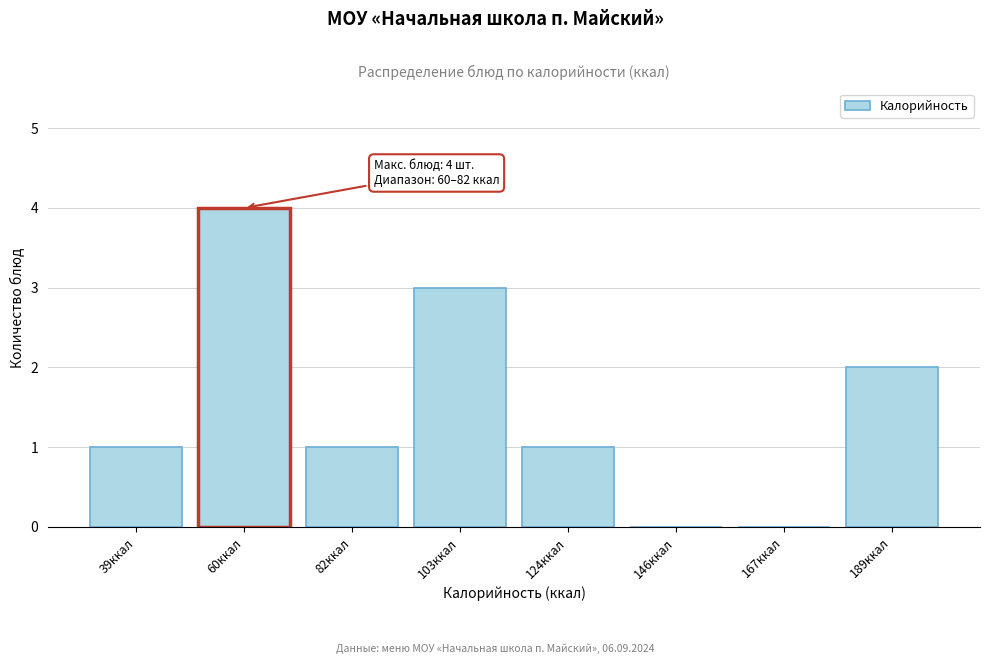

Reading left to right, extract all data points from this chart.

39ккал=1	60ккал=4	82ккал=1	103ккал=3	124ккал=1	146ккал=0	167ккал=0	189ккал=2